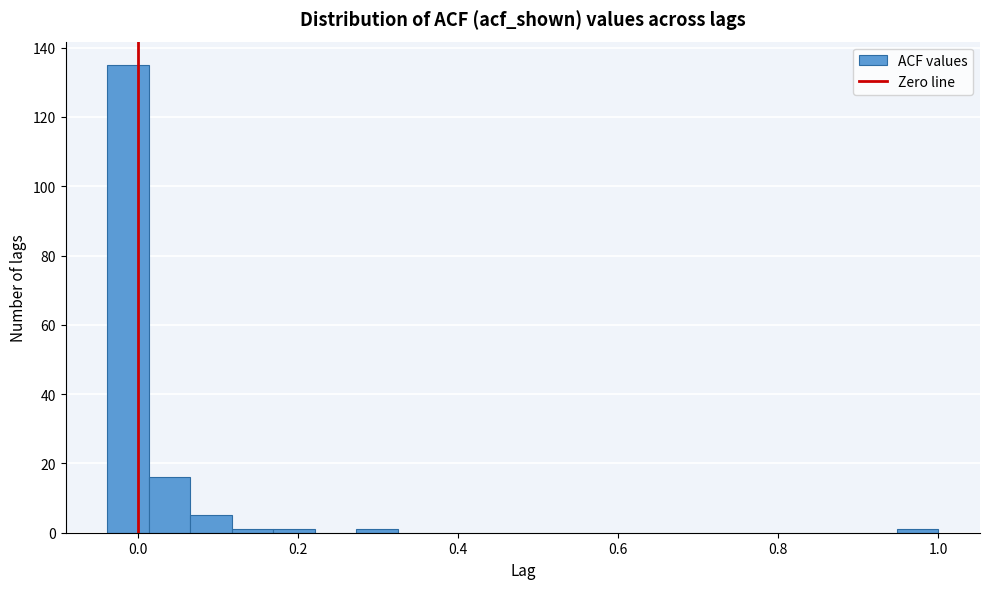

Read against the x-axis, roughly where is the centre of the tallest bar?

-0.02